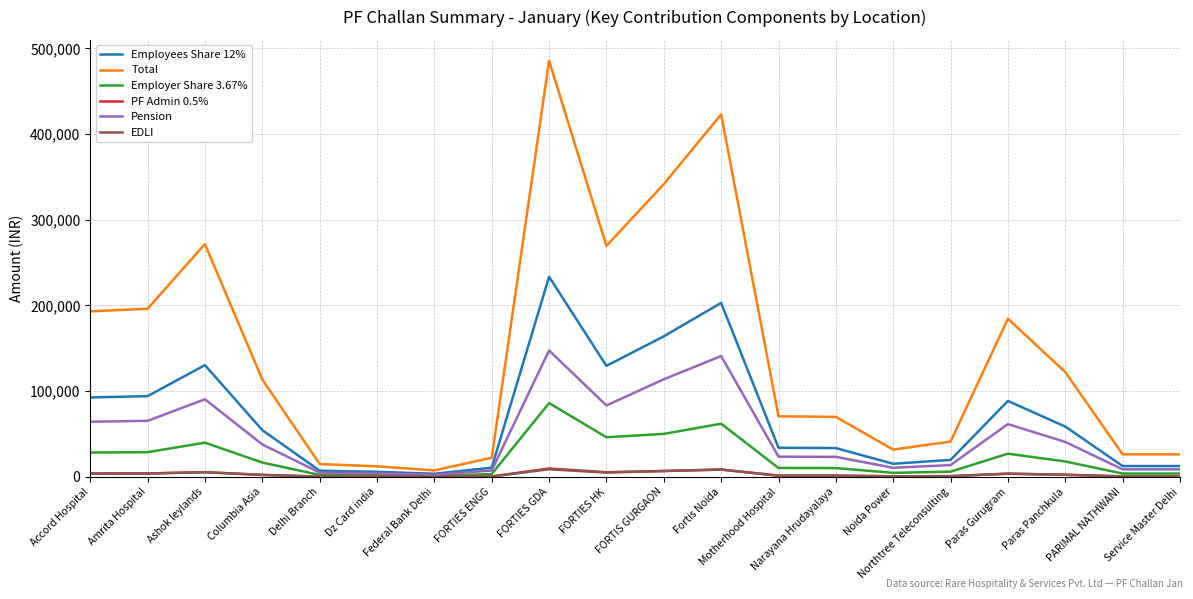

Which series has the widest spread of values?

Total